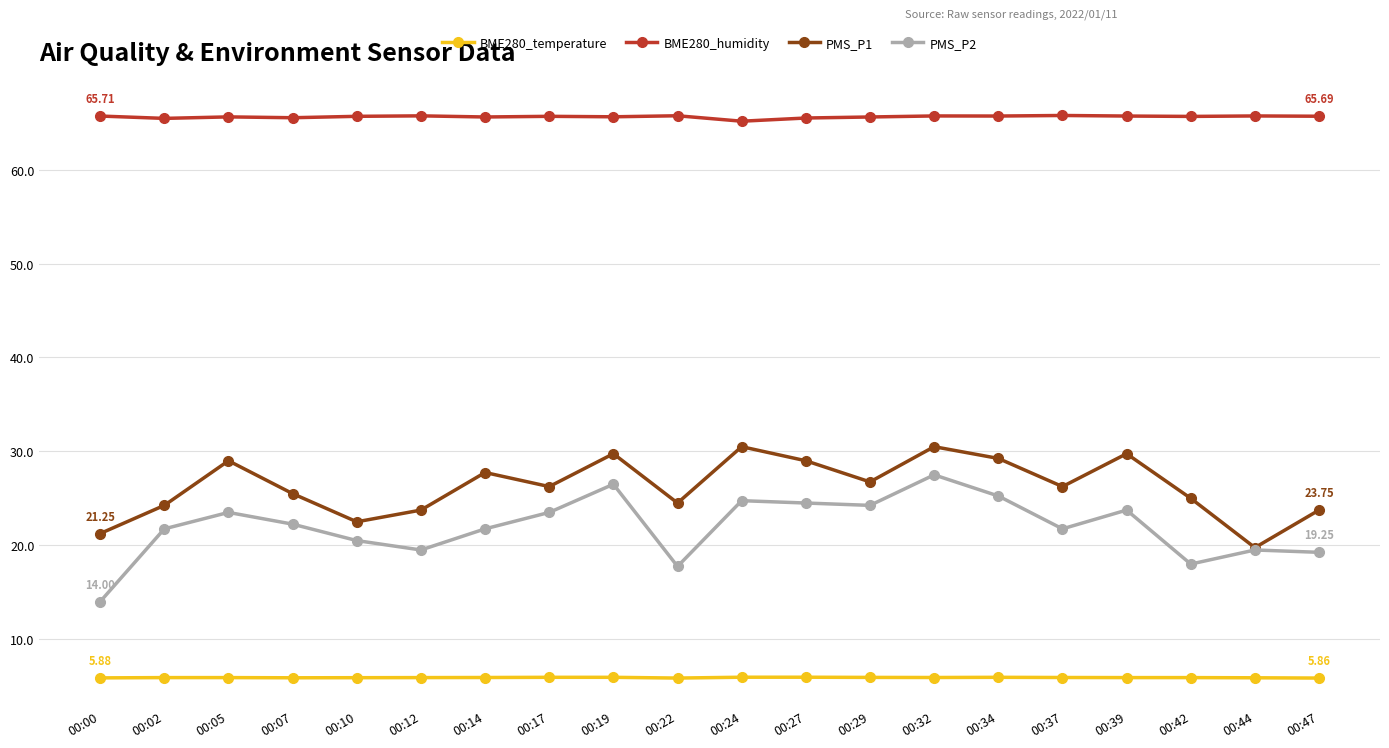

Count the number of data series in this chart.

4